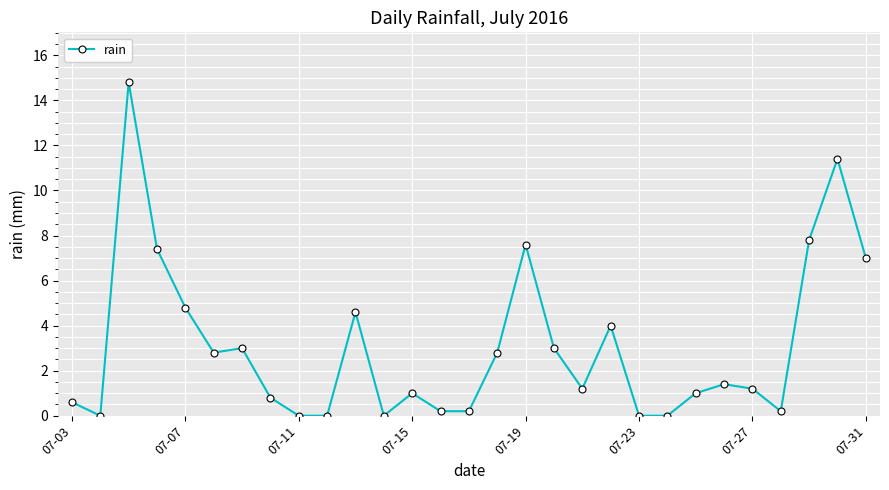

What is the average value?

3.1